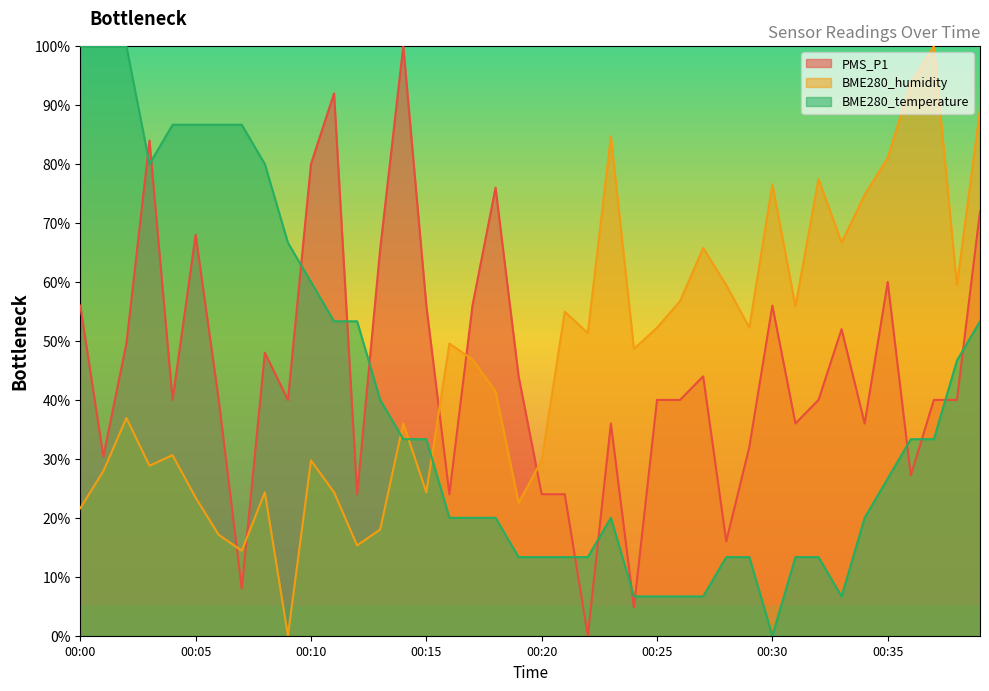

At which label does BME280_humidity reach its minimum?

00:09